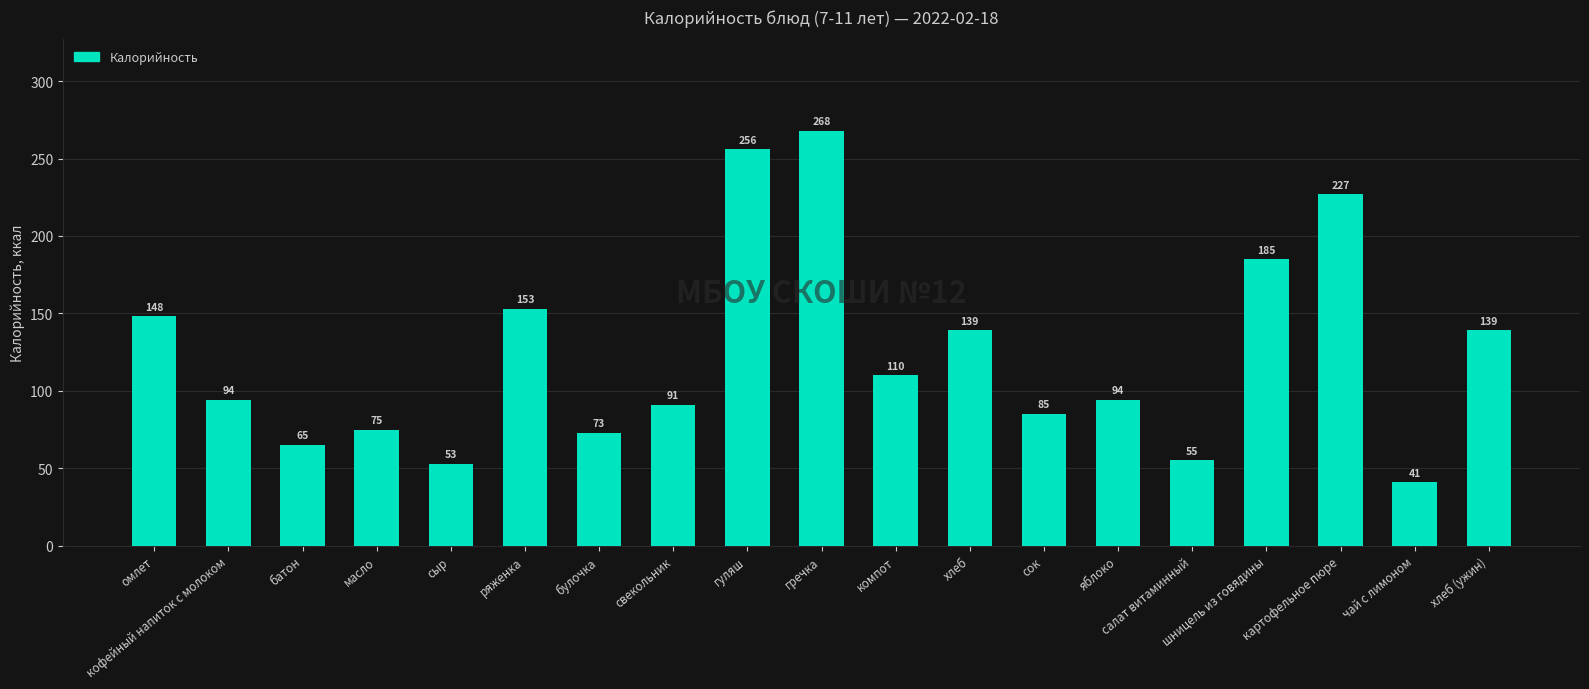

What position from the right is сыр?

15